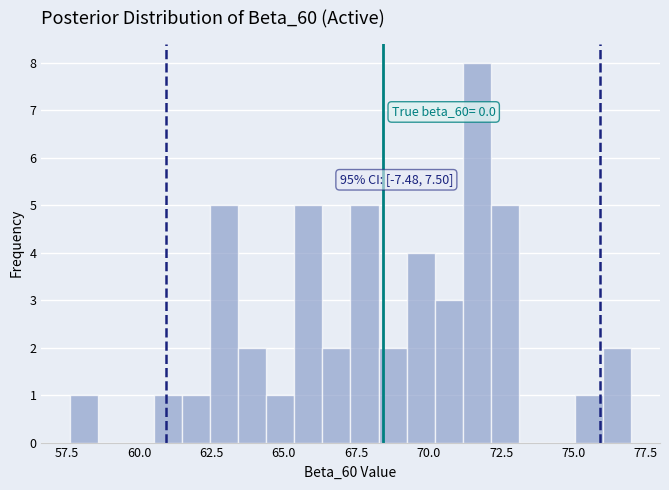

Read against the x-axis, roughly where is the centre of the tallest bar?

71.5